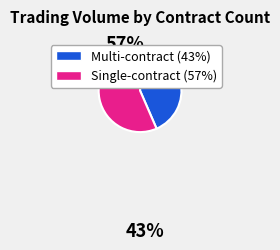

Is there any slice that represents more than half of the pie?

Yes